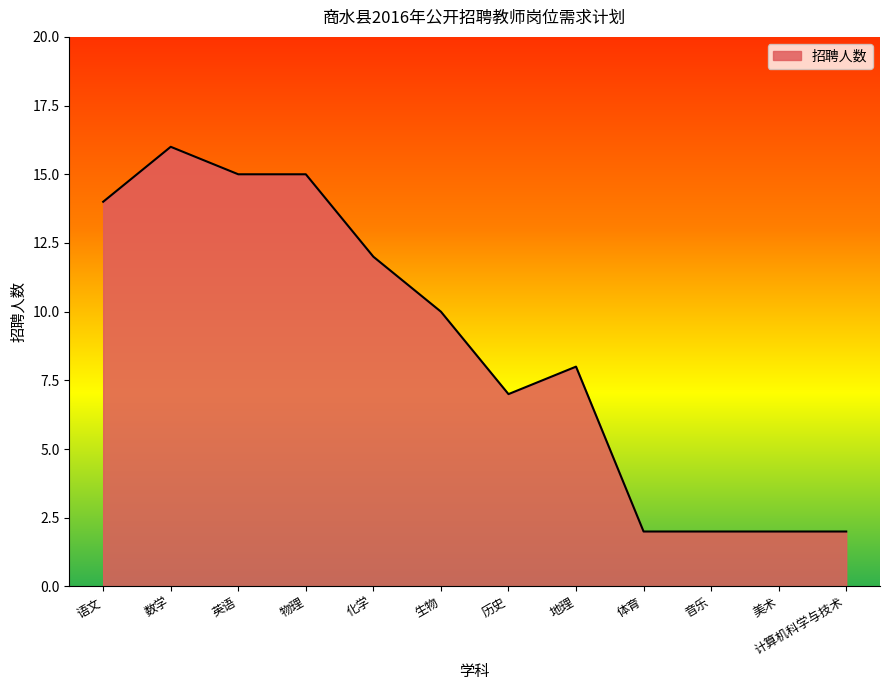

Does the chart have visible grid lines?

No